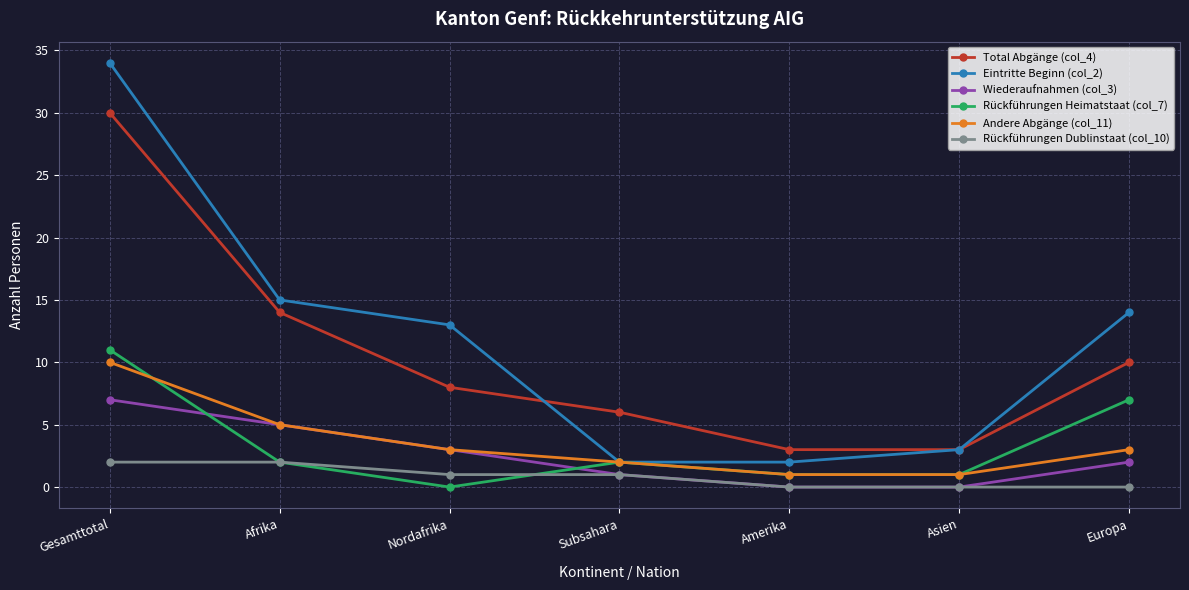

List the series in order of their peak value, highest first.

Eintritte Beginn (col_2), Total Abgänge (col_4), Rückführungen Heimatstaat (col_7), Andere Abgänge (col_11), Wiederaufnahmen (col_3), Rückführungen Dublinstaat (col_10)